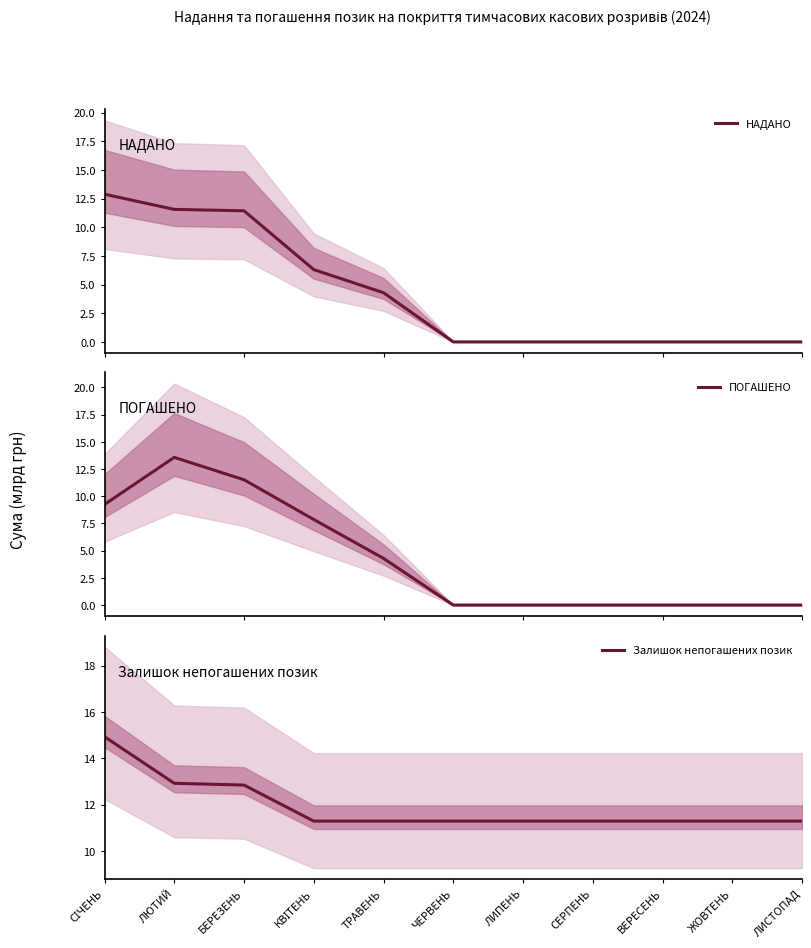

List the series in order of their peak value, highest first.

Залишок непогашених позик, ПОГАШЕНО, НАДАНО